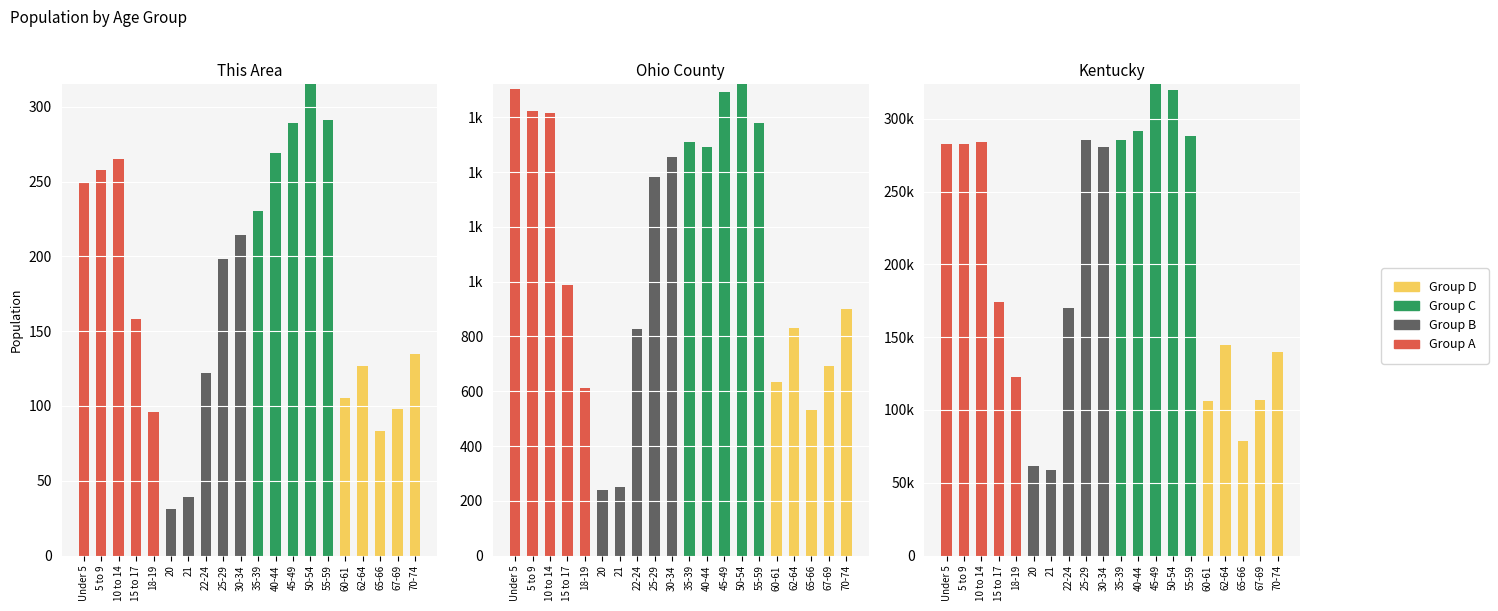

Reading left to right, extract all data points from this chart.

Group A: Under 5=282367	5 to 9=282888	10 to 14=284154	15 to 17=173962	18-19=122833	20=0	21=0	22-24=0	25-29=0	30-34=0	35-39=0	40-44=0	45-49=0	50-54=0	55-59=0	60-61=0	62-64=0	65-66=0	67-69=0	70-74=0
Group B: Under 5=0	5 to 9=0	10 to 14=0	15 to 17=0	18-19=0	20=61268	21=58657	22-24=170043	25-29=285296	30-34=280920	35-39=0	40-44=0	45-49=0	50-54=0	55-59=0	60-61=0	62-64=0	65-66=0	67-69=0	70-74=0
Group C: Under 5=0	5 to 9=0	10 to 14=0	15 to 17=0	18-19=0	20=0	21=0	22-24=0	25-29=0	30-34=0	35-39=285411	40-44=291251	45-49=323642	50-54=319455	55-59=288027	60-61=0	62-64=0	65-66=0	67-69=0	70-74=0
Group D: Under 5=0	5 to 9=0	10 to 14=0	15 to 17=0	18-19=0	20=0	21=0	22-24=0	25-29=0	30-34=0	35-39=0	40-44=0	45-49=0	50-54=0	55-59=0	60-61=106469	62-64=144497	65-66=78497	67-69=107167	70-74=139650